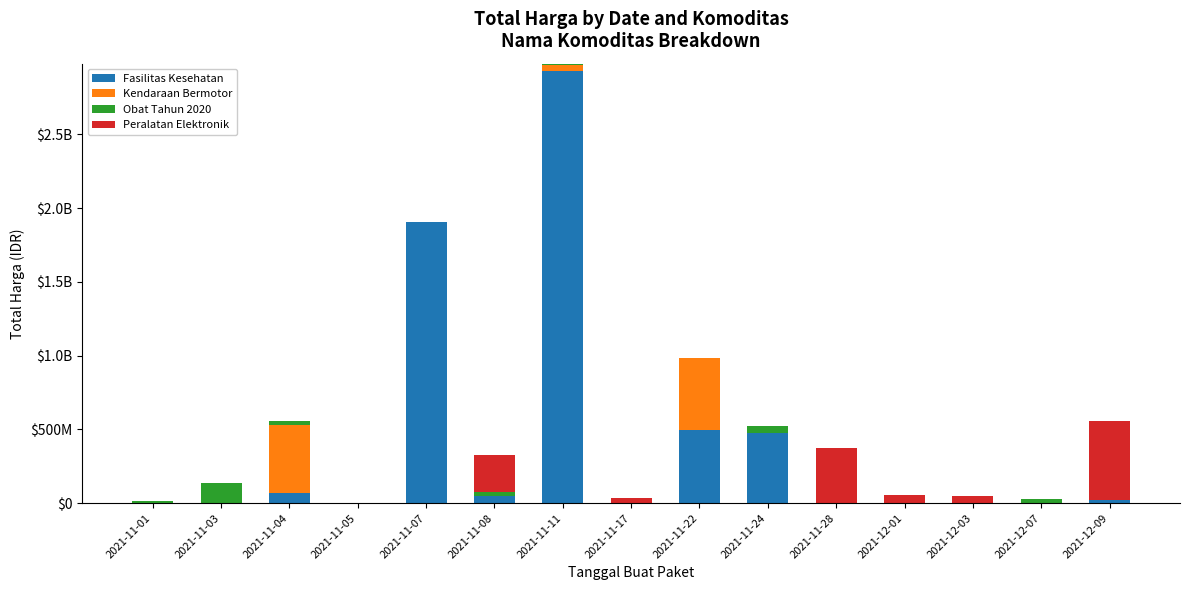

List the series in order of their peak value, highest first.

Fasilitas Kesehatan, Peralatan Elektronik, Kendaraan Bermotor, Obat Tahun 2020